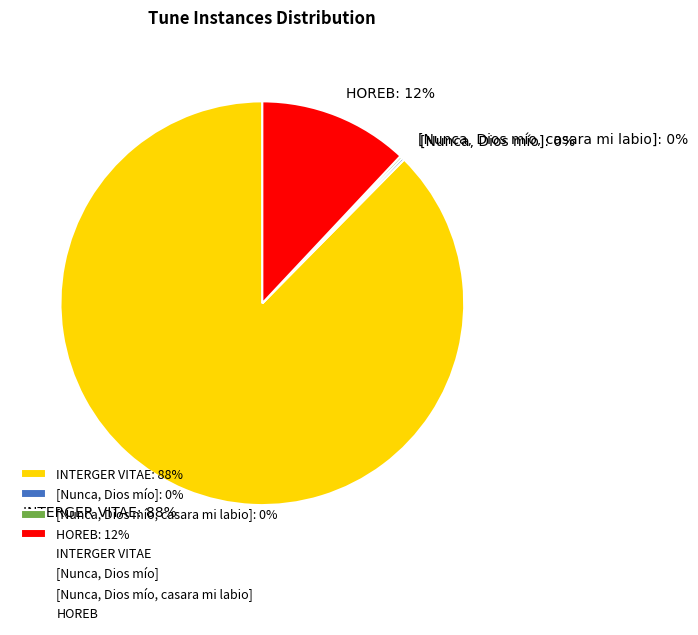

To the nearest percent, what portion does HOREB: 12% represent?

12%